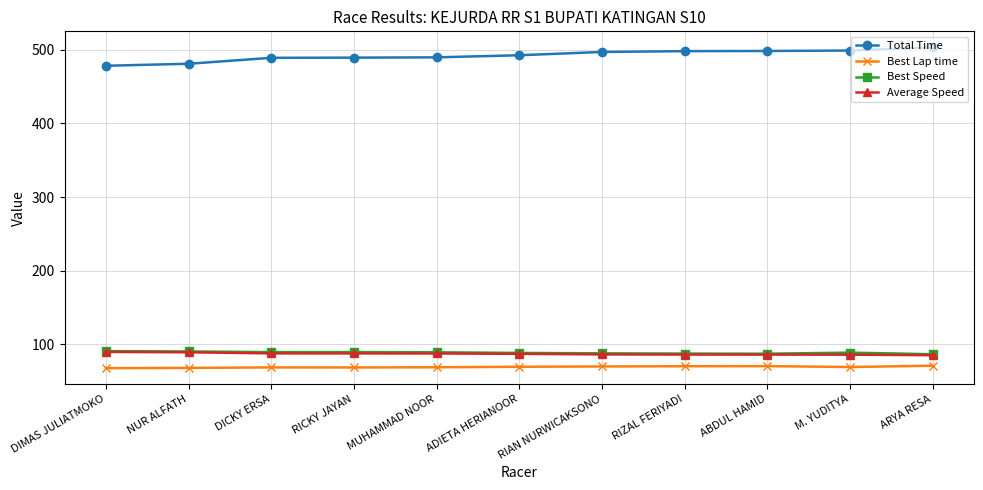

What is the label of the 9th point from the right?

DICKY ERSA